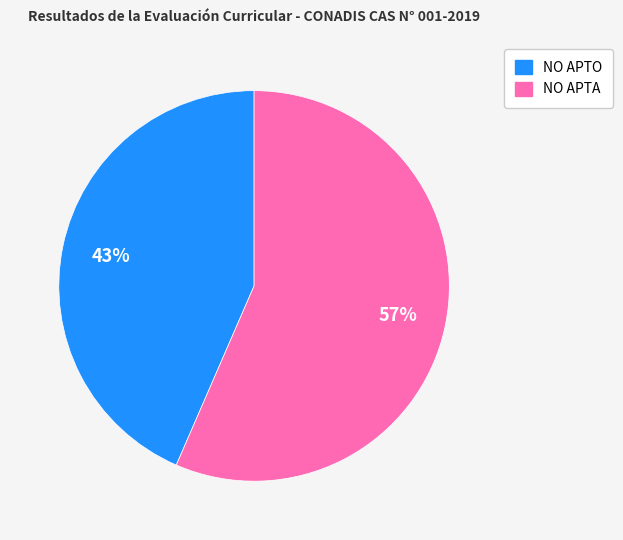

Count the number of slices in the pie.

2